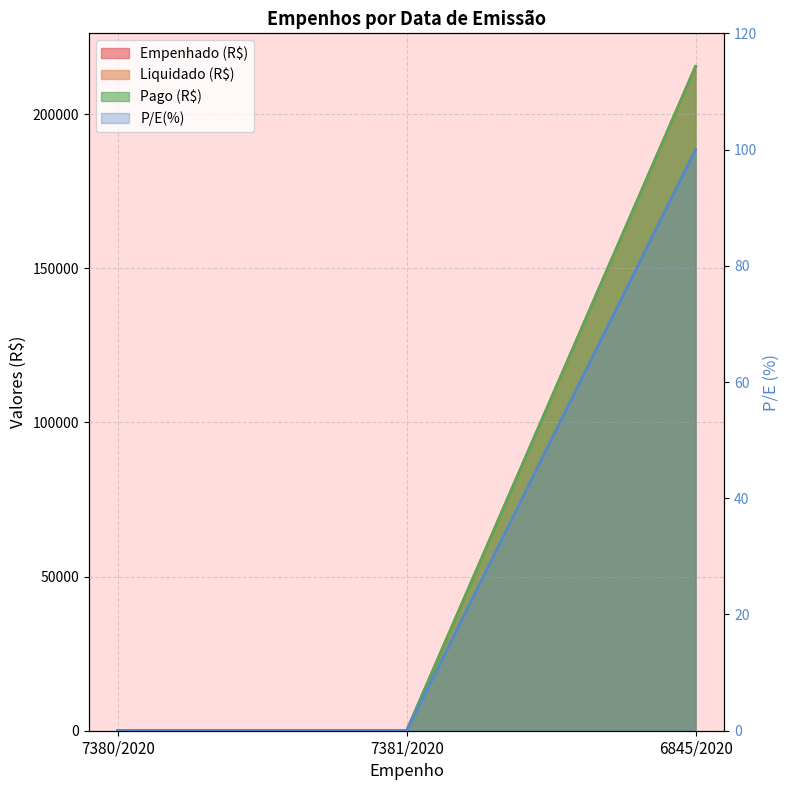

What position from the left is 7381/2020?

2